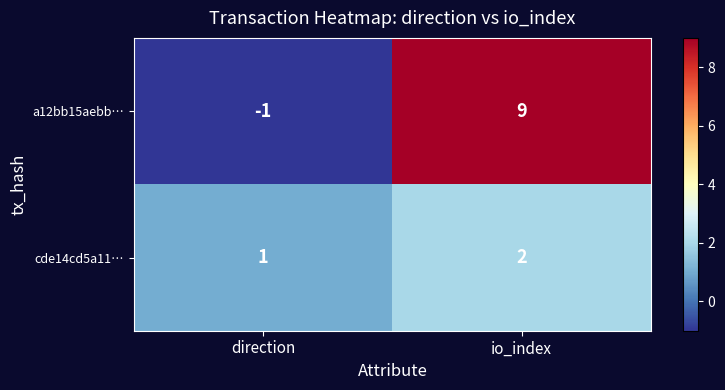

At which category does the chart reach its peak across all series?

io_index